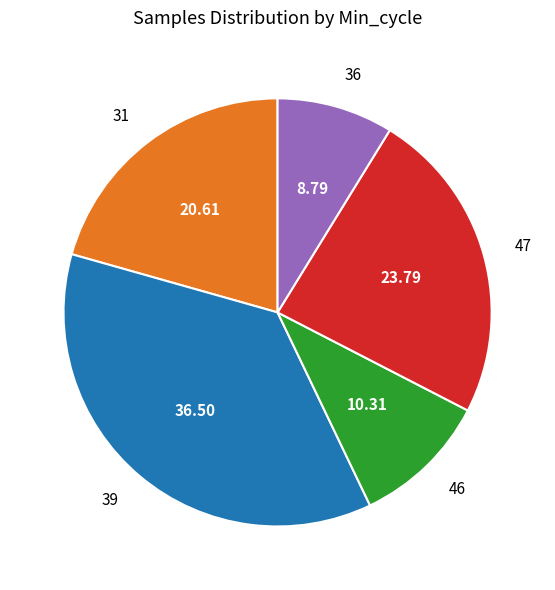

Is there any slice that represents more than half of the pie?

No